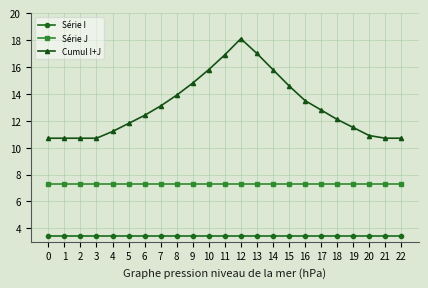

List the series in order of their overall mean, lowest first.

Série I, Série J, Cumul I+J